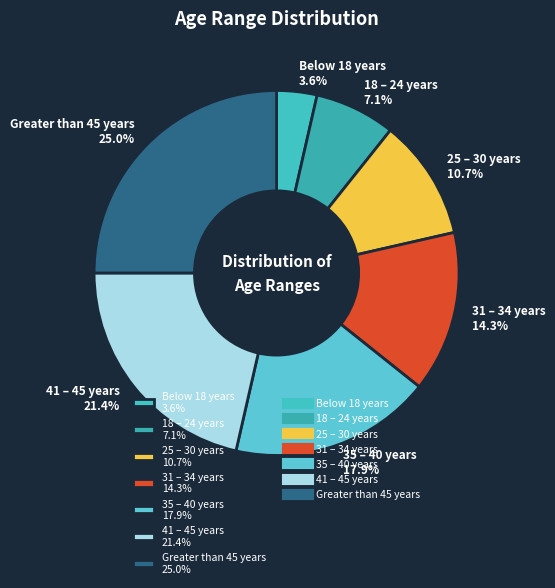

Is there any slice that represents more than half of the pie?

No